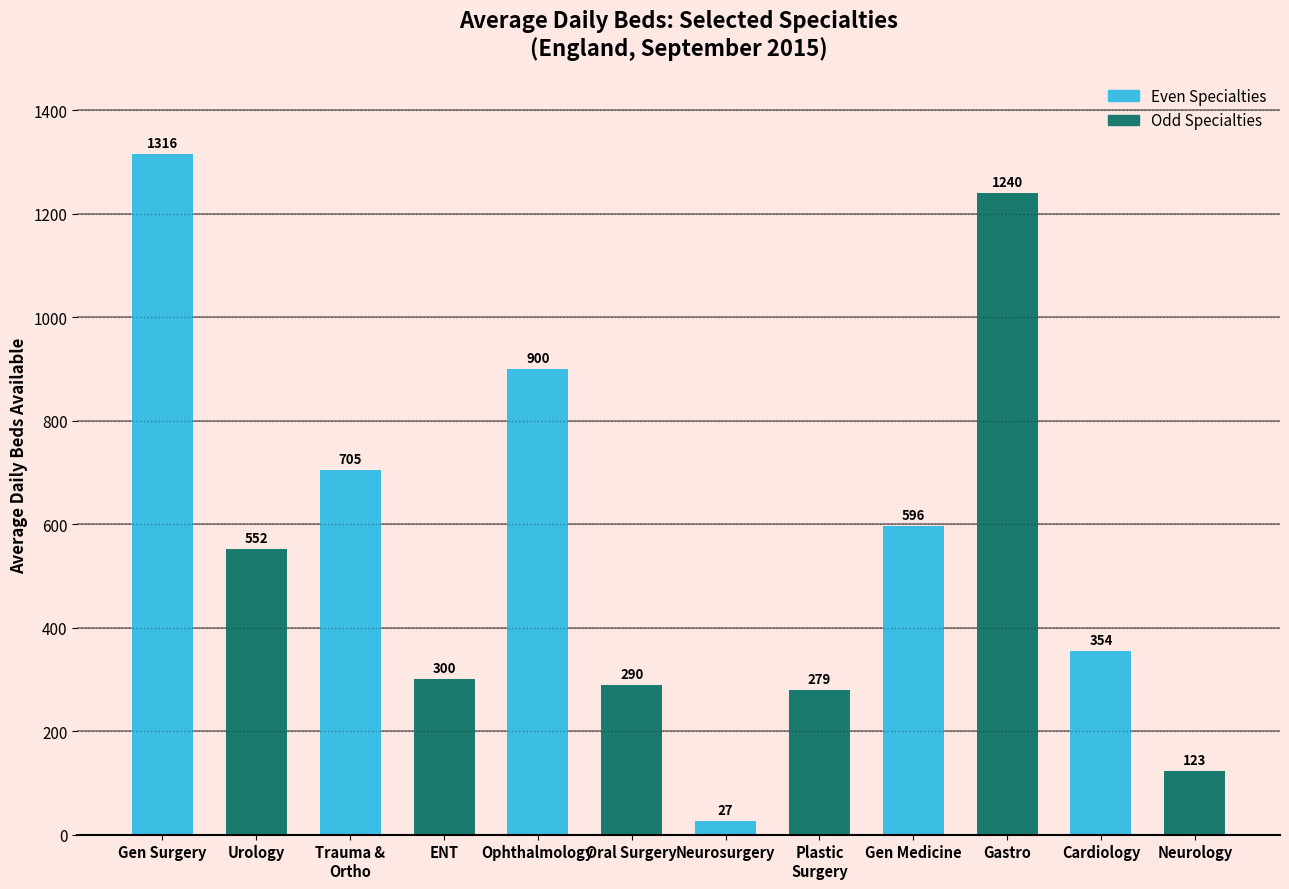

What is the smallest value displayed?

26.9